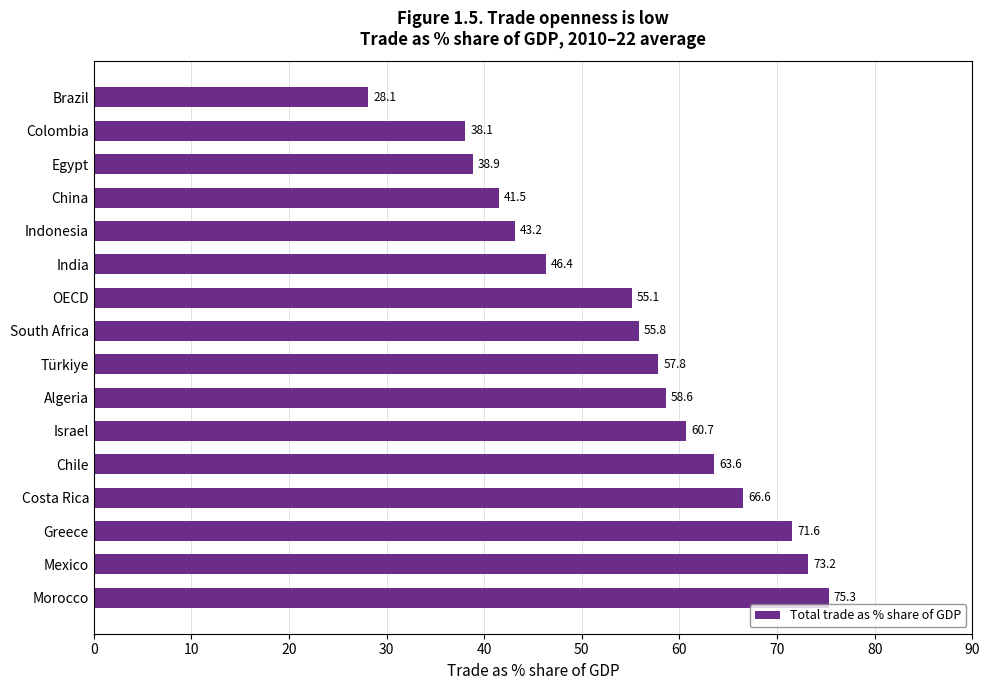

List the labels in order of value, largest first.

Morocco, Mexico, Greece, Costa Rica, Chile, Israel, Algeria, Türkiye, South Africa, OECD, India, Indonesia, China, Egypt, Colombia, Brazil